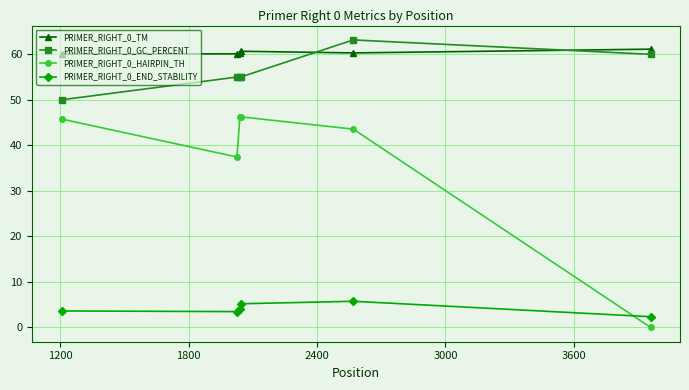

What is the value of the PRIMER_RIGHT_0_END_STABILITY point at the 1st from the left?

3.6